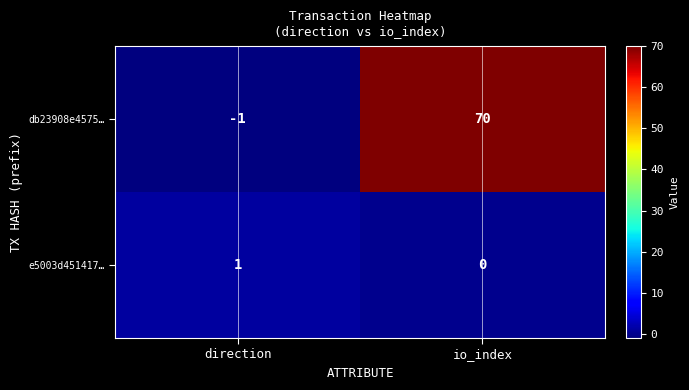

What is the sum of the db23908e4575… values at direction and io_index?

69